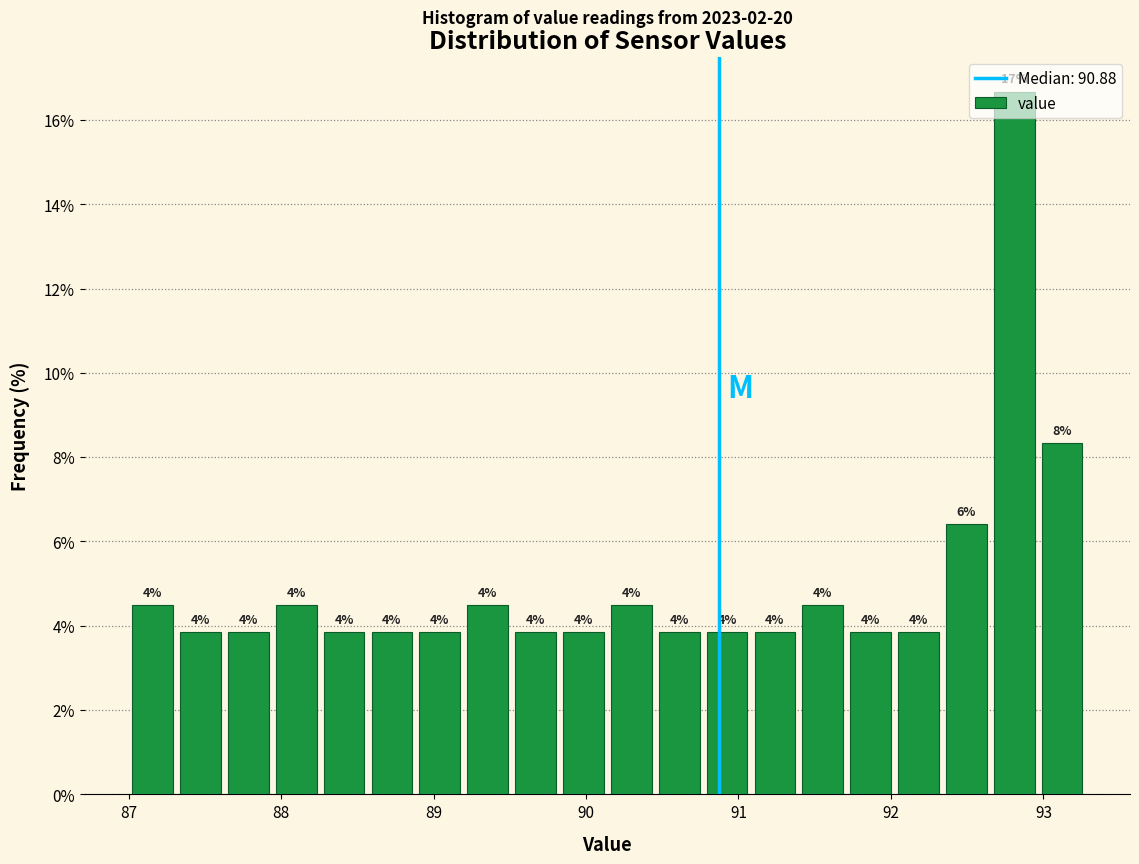

Read against the x-axis, roughly where is the centre of the tallest bar?

92.8